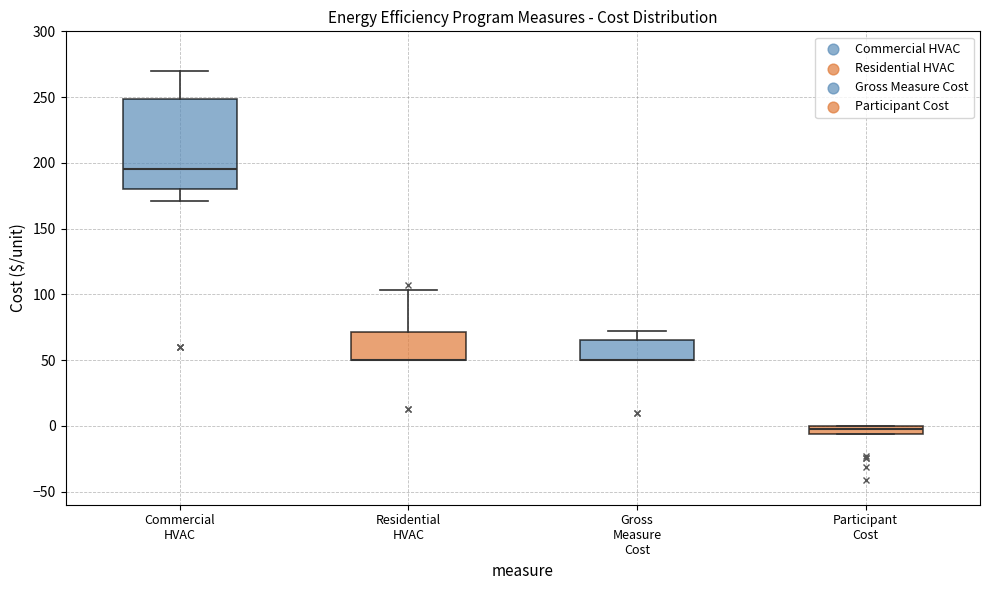

Comparing the boxes themselves (not the whiskers), which one is the tallest?

Commercial HVAC